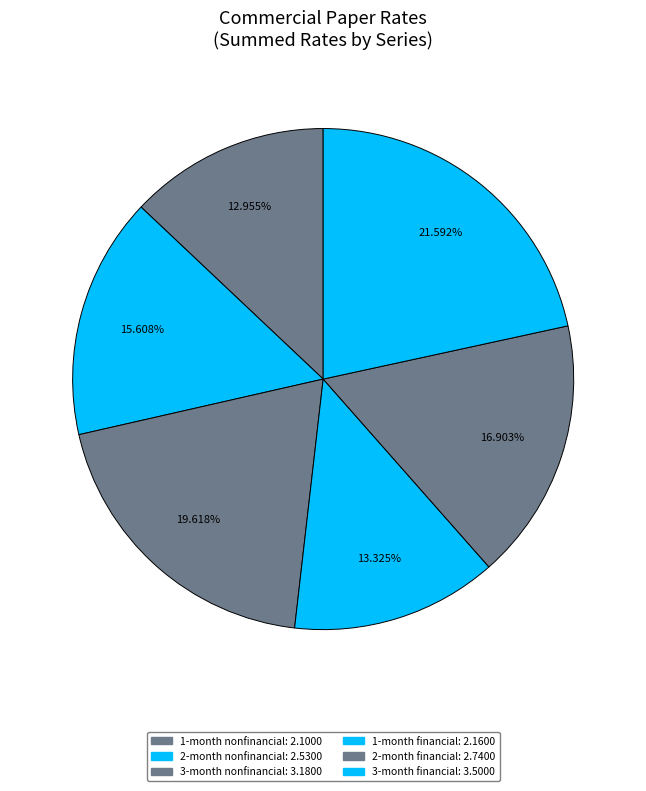

How many segments does this pie chart have?

6